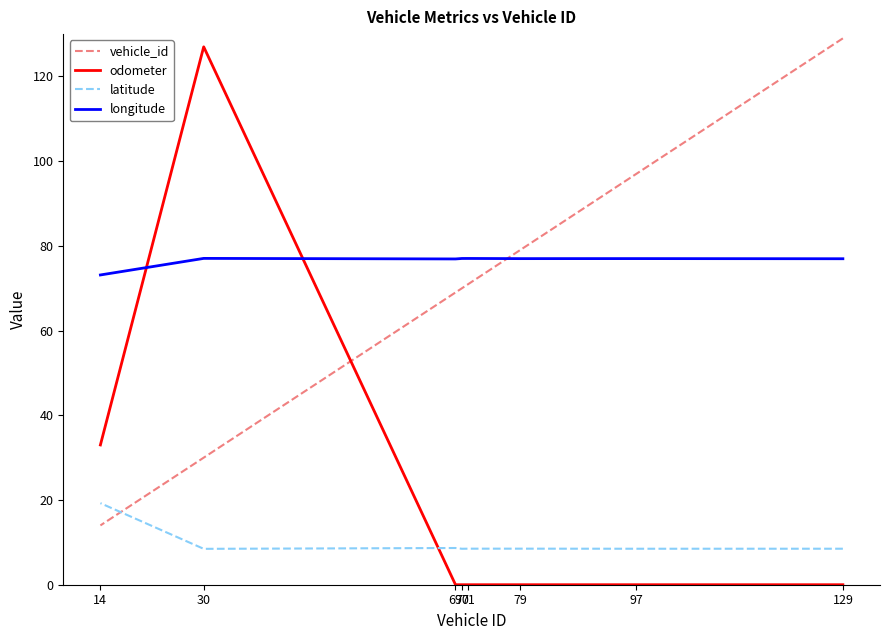

Count the number of categories in the chart.

8